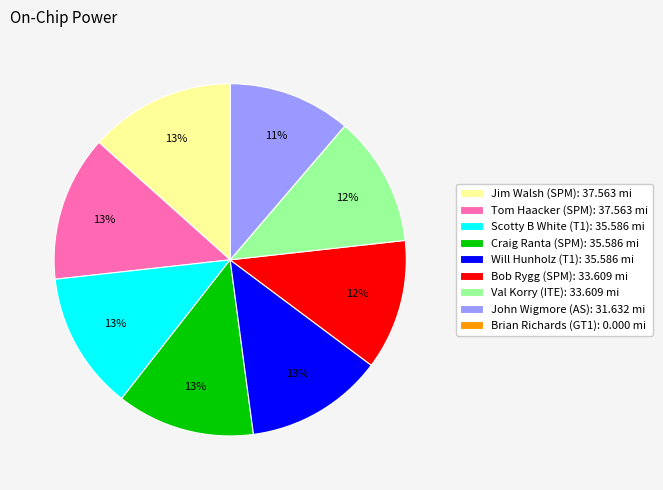

To the nearest percent, what is the average slice percentage?

11%